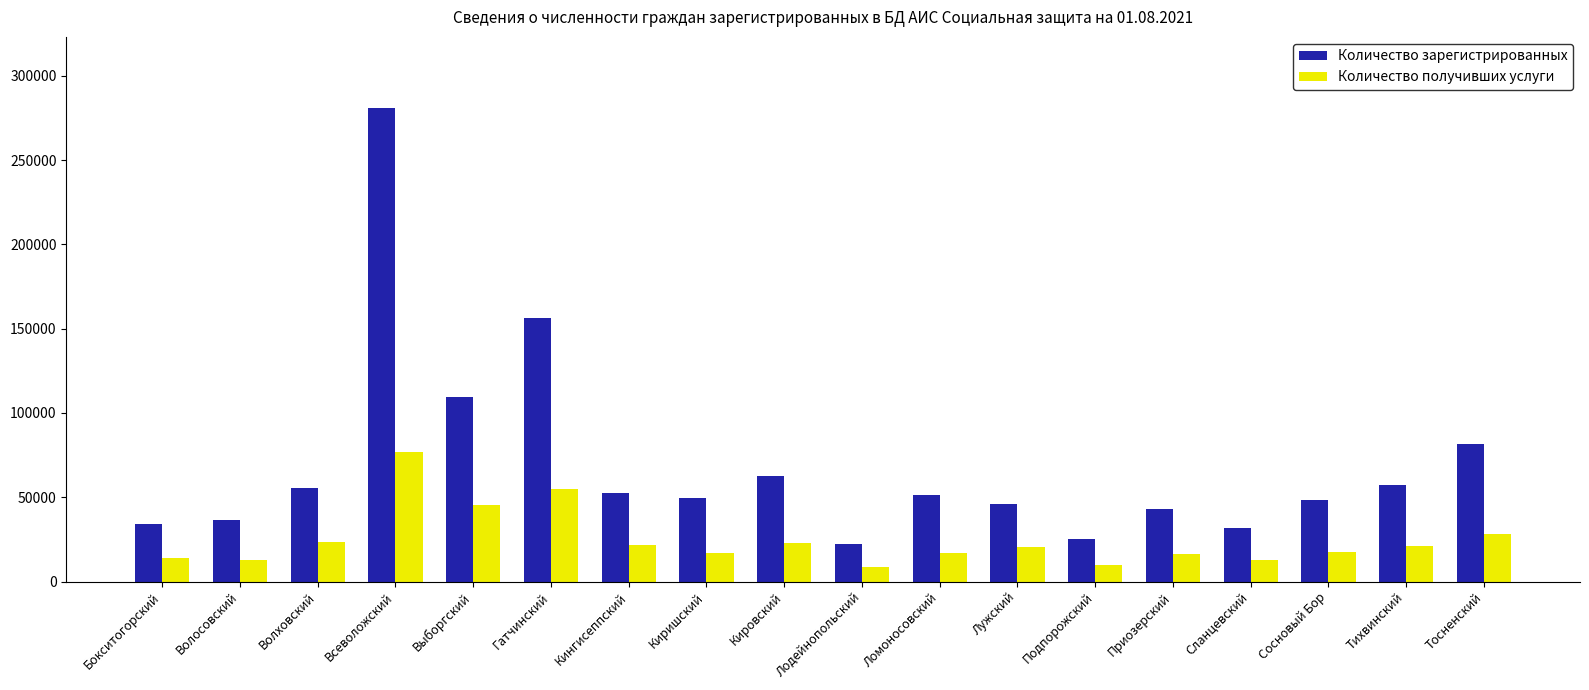

What is the total value across all series at Сосновый Бор?

66225